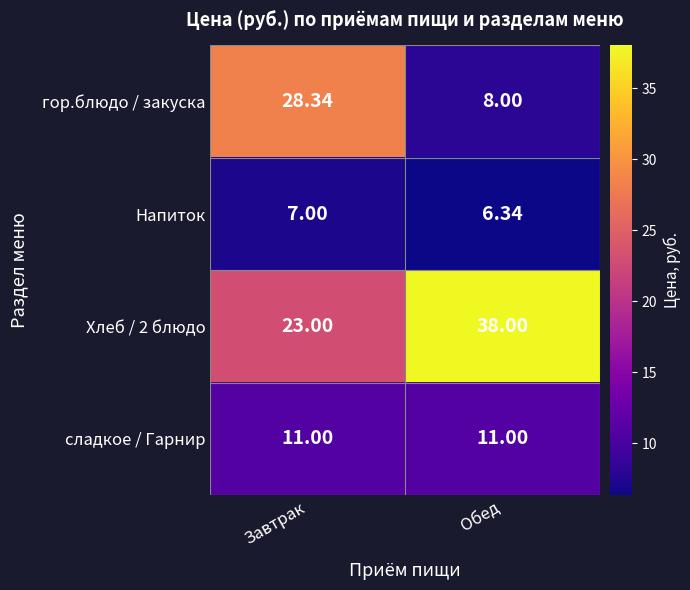

List the labels in order of гор.блюдо / закуска value, smallest first.

Обед, Завтрак